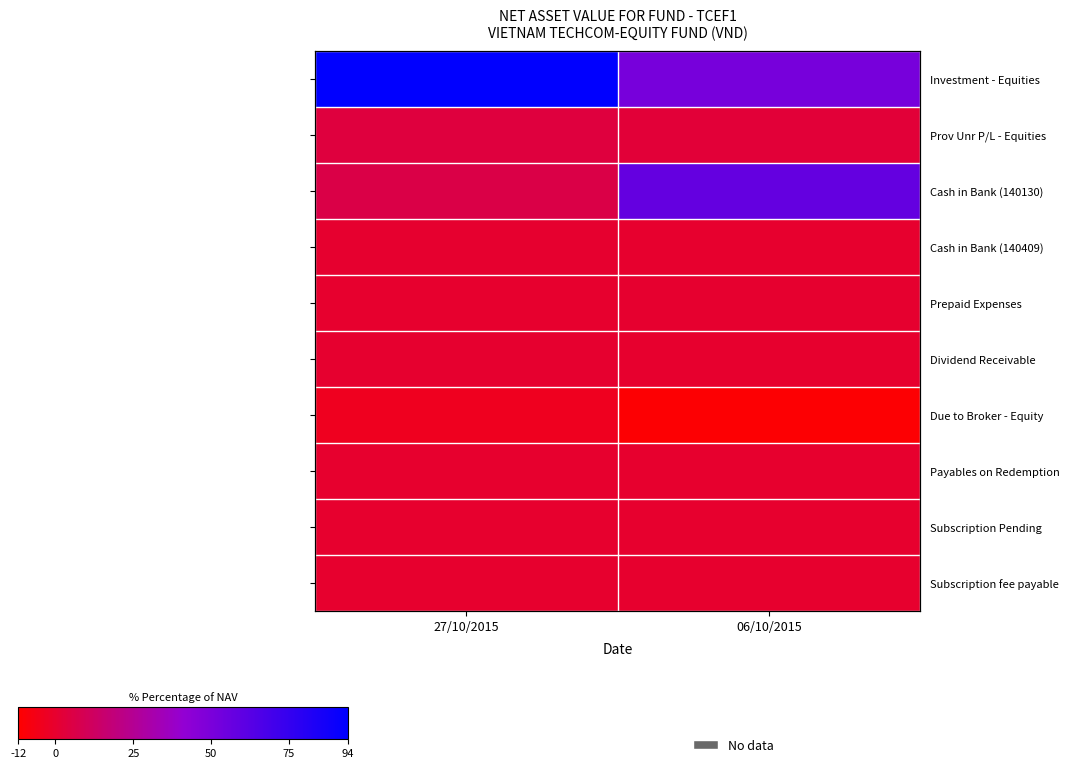

Count the number of data series in this chart.

10